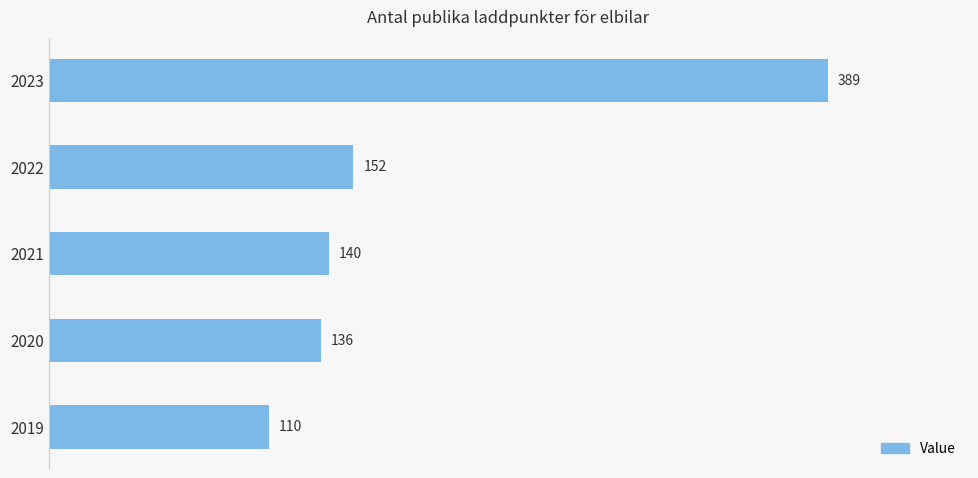

What is the smallest value displayed?

110